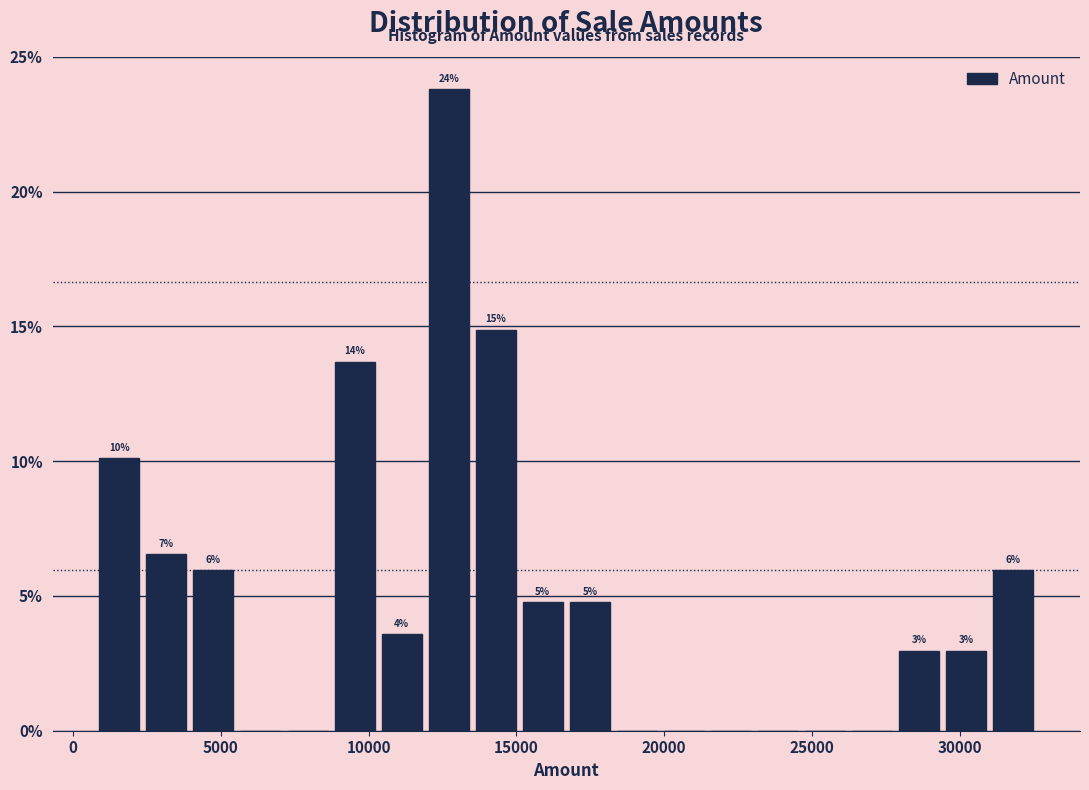

Around what value on the x-axis is the tallest bar? Give the approximate position of its centre, as read against the axis.

12500